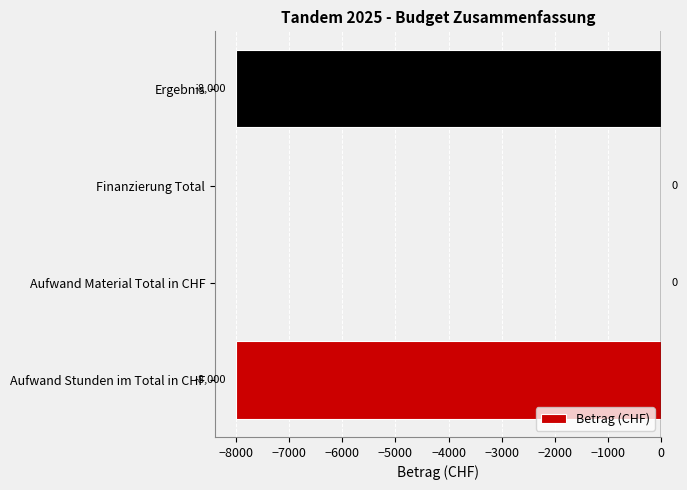

What is the sum of all values?

-16000